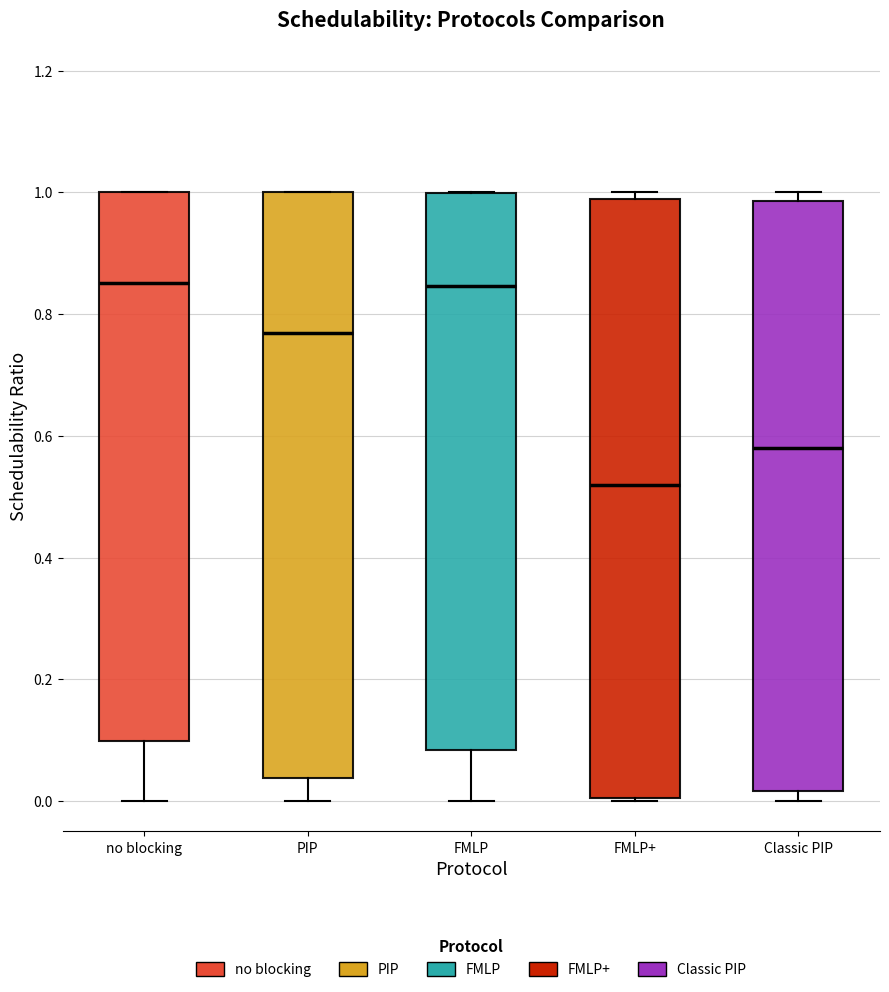

Where is the lower edge of the box for PIP on the y-axis? The values are not printed on the chart, so give them approximately, as read against the axis.

0.04